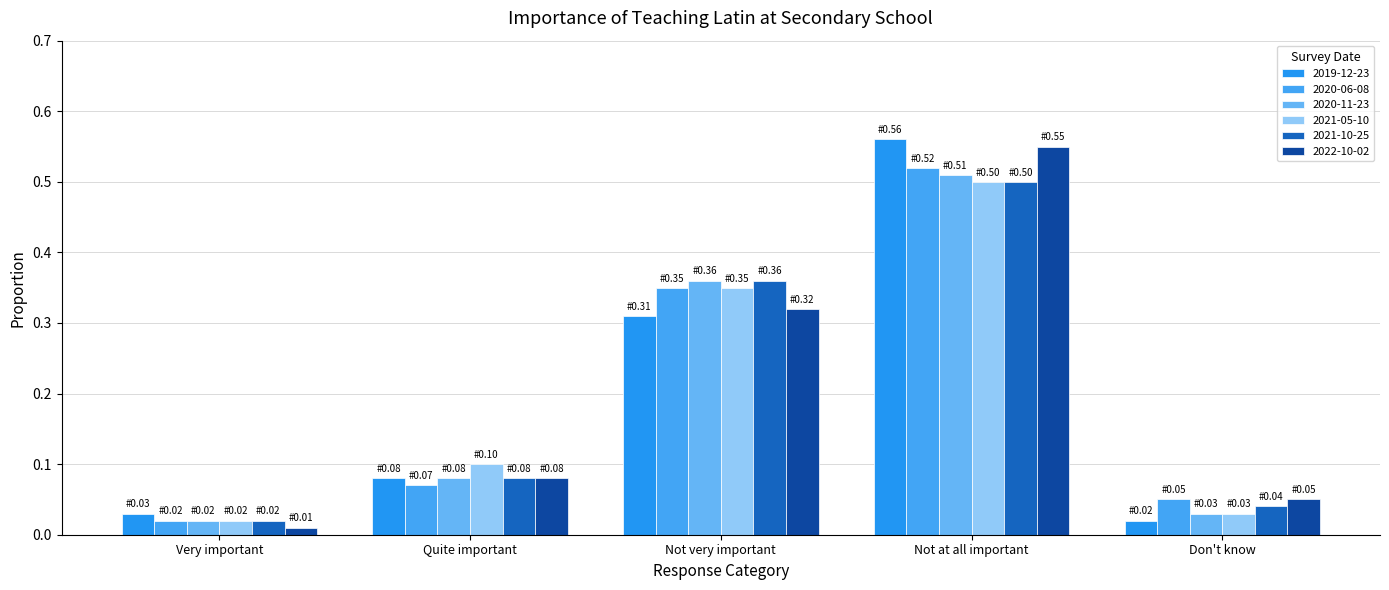

How many series are shown in this chart?

6